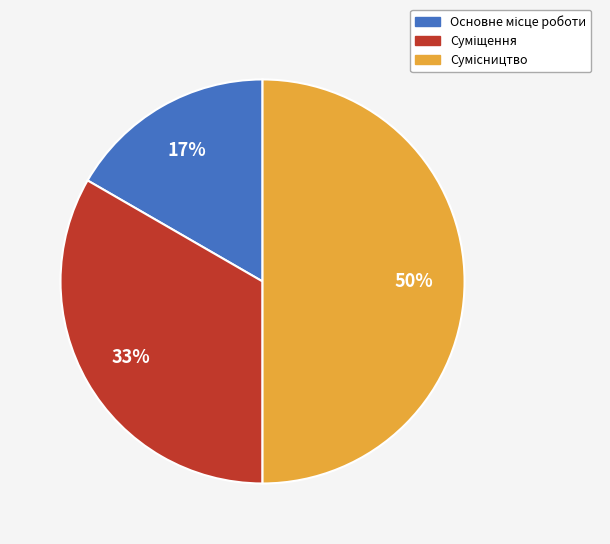

To the nearest percent, what is the difference between the largest and smallest slice percentages?

33%